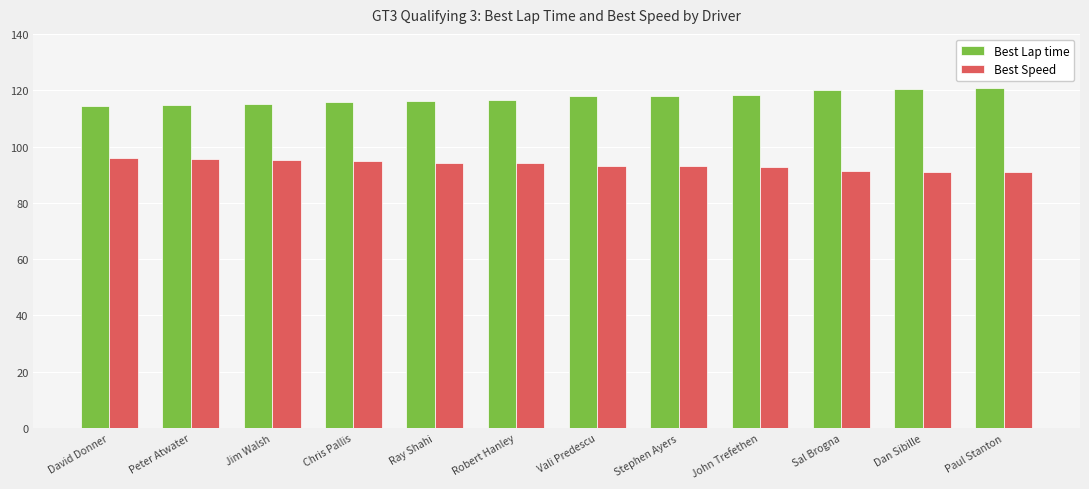

The Best Lap time series shows 120.0 at Sal Brogna. True or false?

True